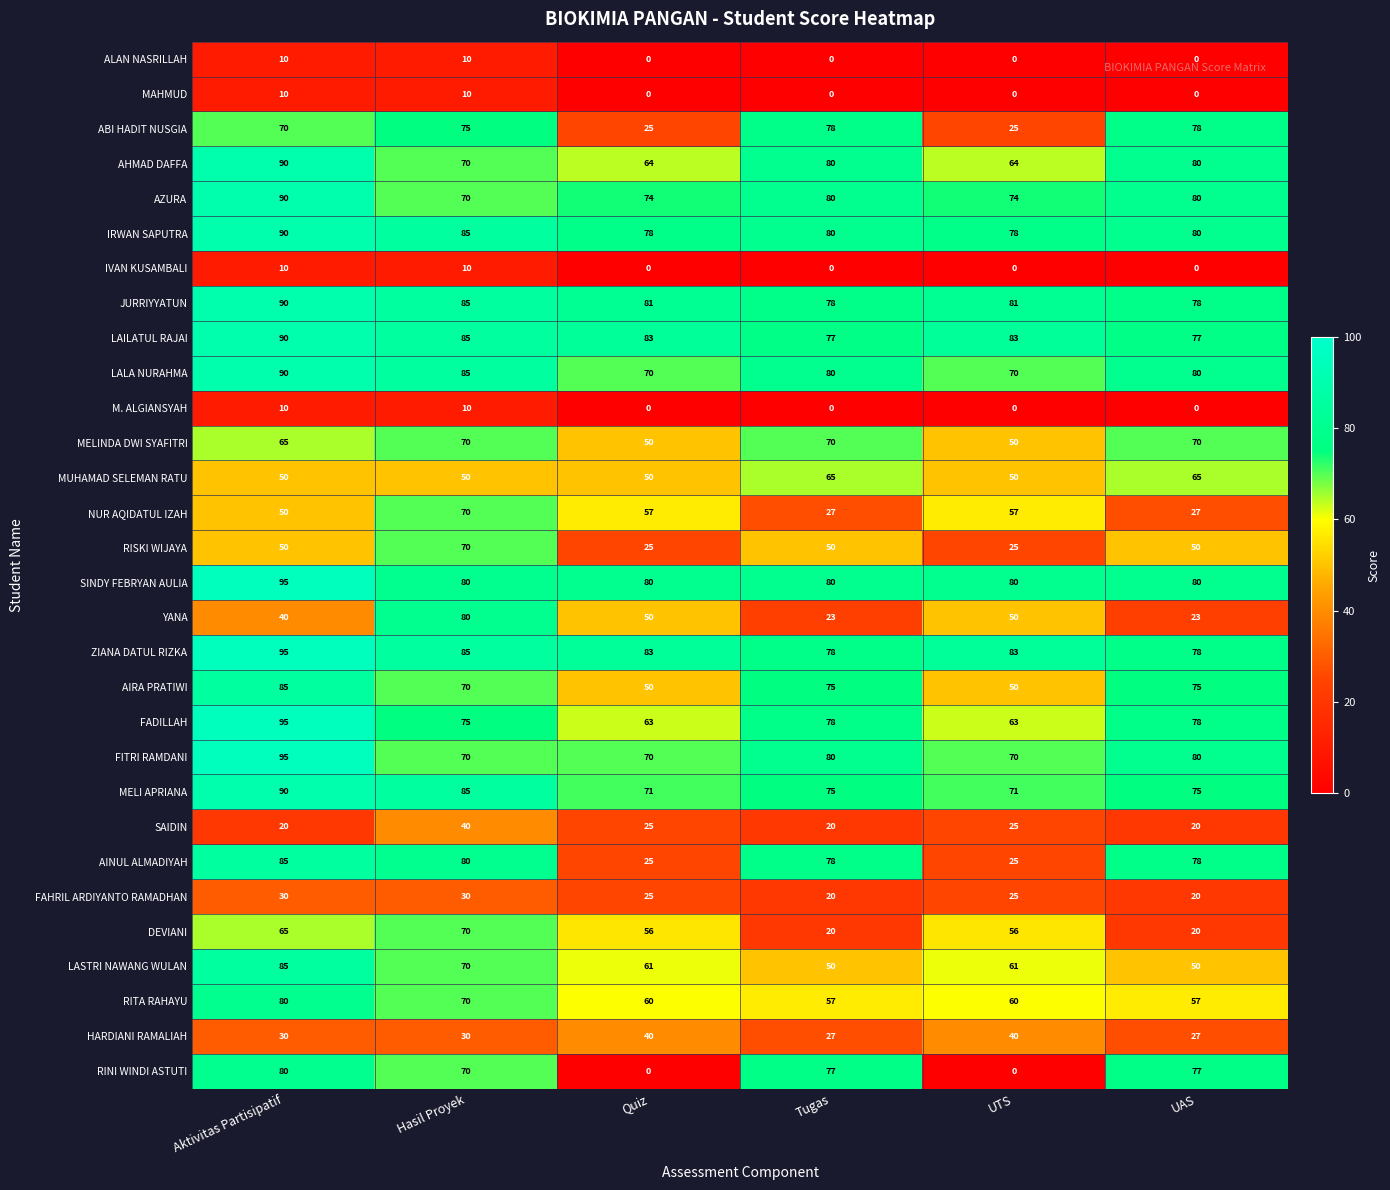

Where does the JURRIYYATUN series first go above 81?

Aktivitas Partisipatif